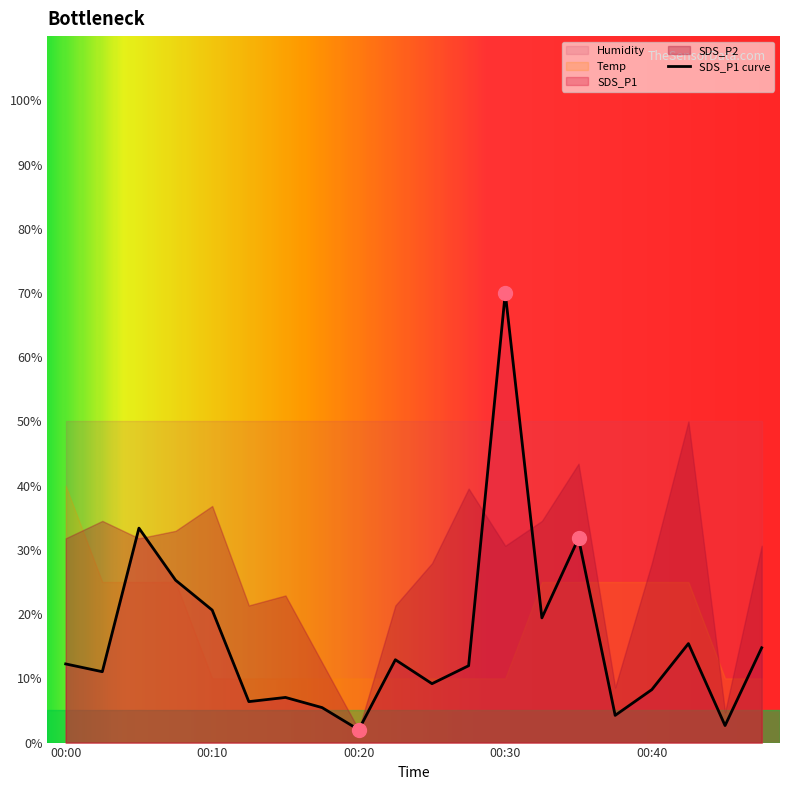

What is the difference between the maximum and minimum values?

68.0